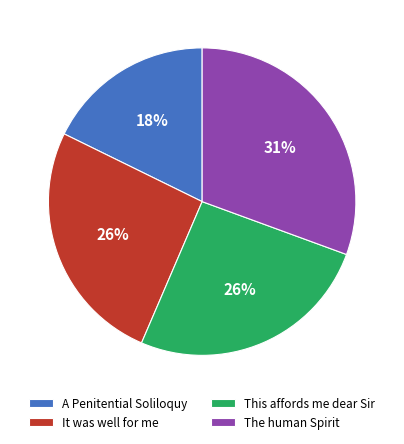

Approximately how many times larger is the value at The human Spirit compared to This affords me dear Sir?

1.2